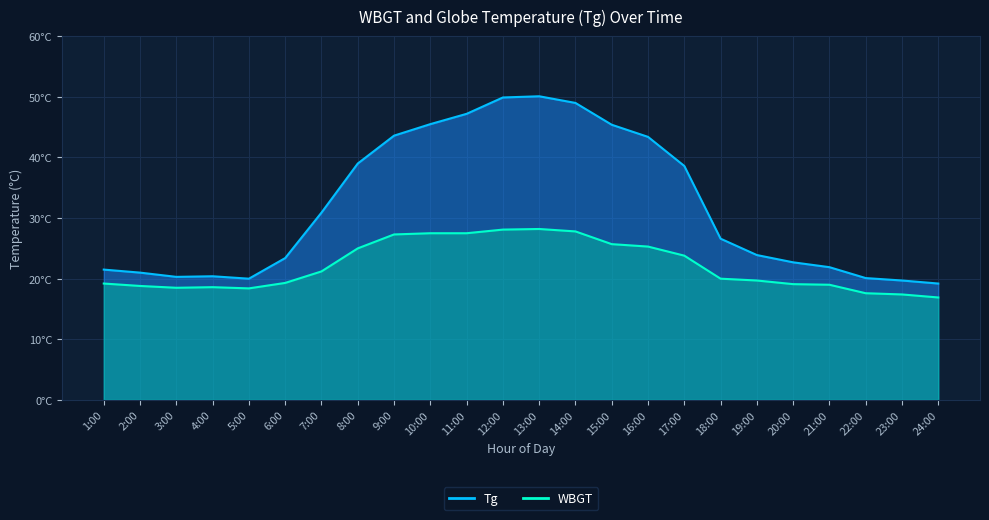

True or false: WBGT and Tg cross at least once.

False